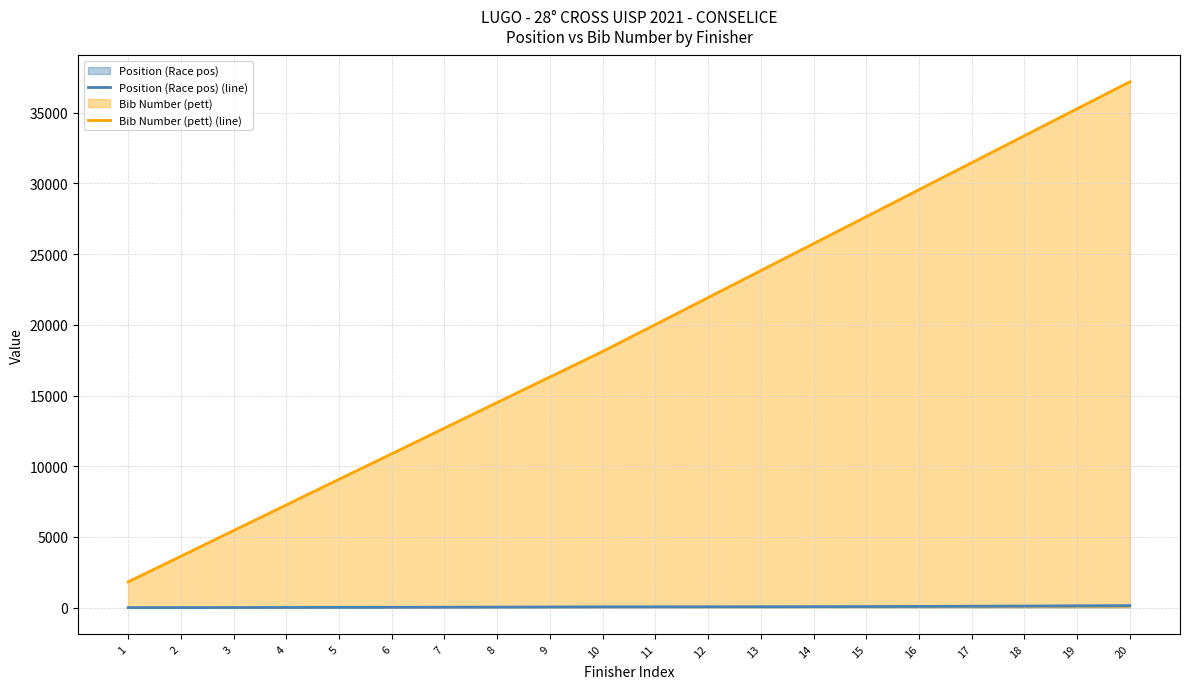

Reading left to right, list all the values displayed in this chart.

Position (Race pos) (line): 1=1	2=3	3=6	4=10	5=15	6=21	7=28	8=36	9=45	10=55	11=56	12=59	13=63	14=69	15=76	16=85	17=98	18=112	19=127	20=143
Bib Number (pett) (line): 1=1820	2=3630	3=5449	4=7260	5=9078	6=10881	7=12693	8=14508	9=16313	10=18117	11=20023	12=21924	13=23836	14=25739	15=27650	16=29559	17=31466	18=33376	19=35284	20=37189